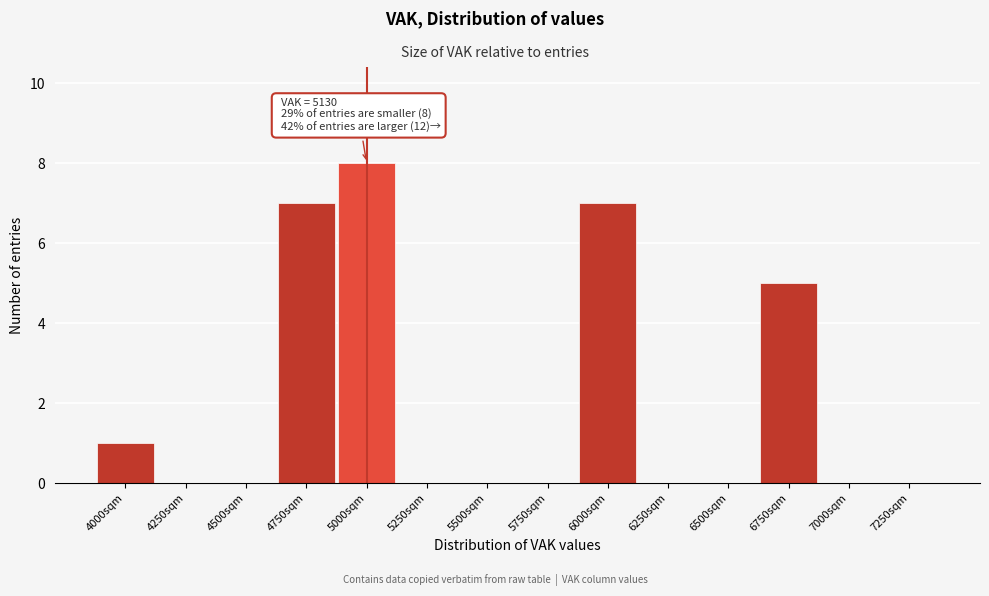

Reading right to left, list all the values displayed in this chart.

7250sqm=0	7000sqm=0	6750sqm=5	6500sqm=0	6250sqm=0	6000sqm=7	5750sqm=0	5500sqm=0	5250sqm=0	5000sqm=8	4750sqm=7	4500sqm=0	4250sqm=0	4000sqm=1